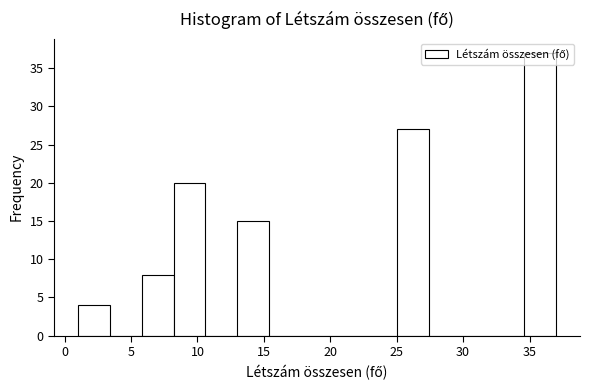

Reading left to right, list every bar in this chart as the range it spans on the x-axis followed by its height. Neither the bar edges nor the heights are printed on the chart, so give them approximately, as read against the axes.

1.0 to 3.4: 4
3.4 to 5.8: 0
5.8 to 8.2: 8
8.2 to 10.6: 20
10.6 to 13.0: 0
13.0 to 15.4: 15
15.4 to 17.8: 0
17.8 to 20.2: 0
20.2 to 22.6: 0
22.6 to 25.0: 0
25.0 to 27.4: 27
27.4 to 29.8: 0
29.8 to 32.2: 0
32.2 to 34.6: 0
34.6 to 37.0: 37